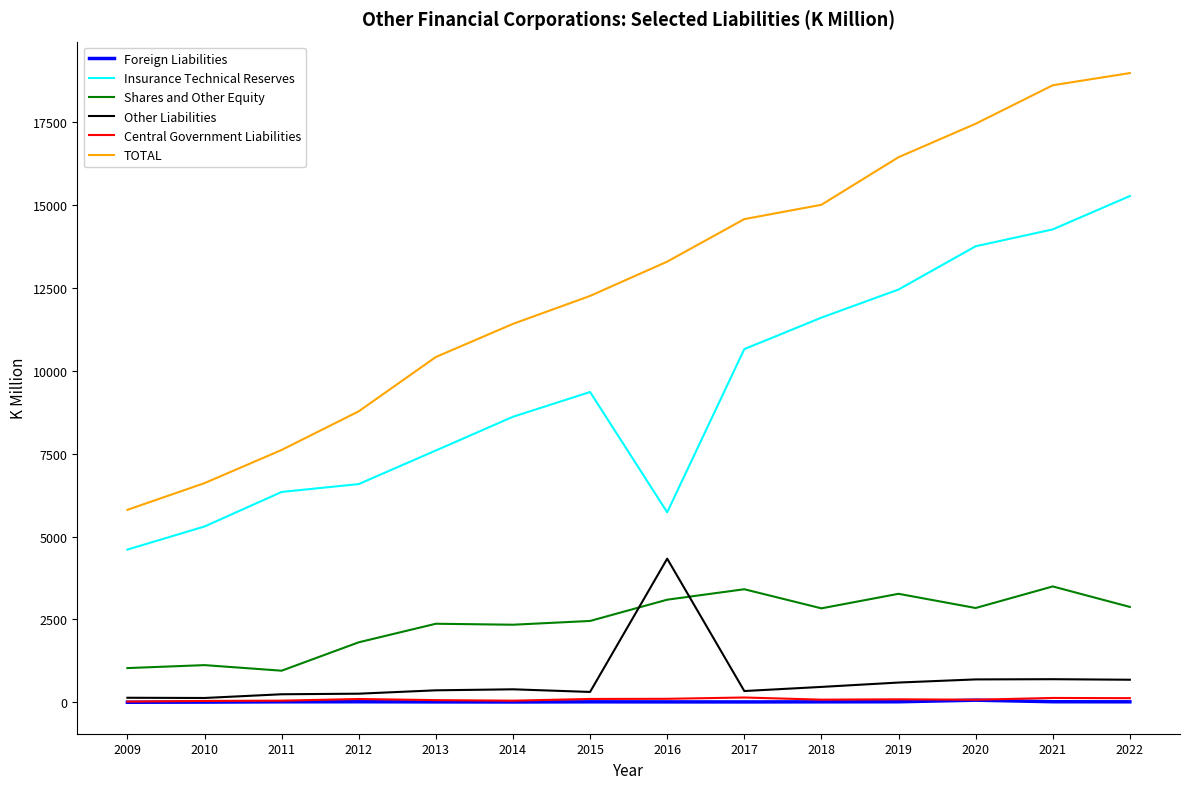

Is it true that Insurance Technical Reserves equals 10654.2 at 2017?

True